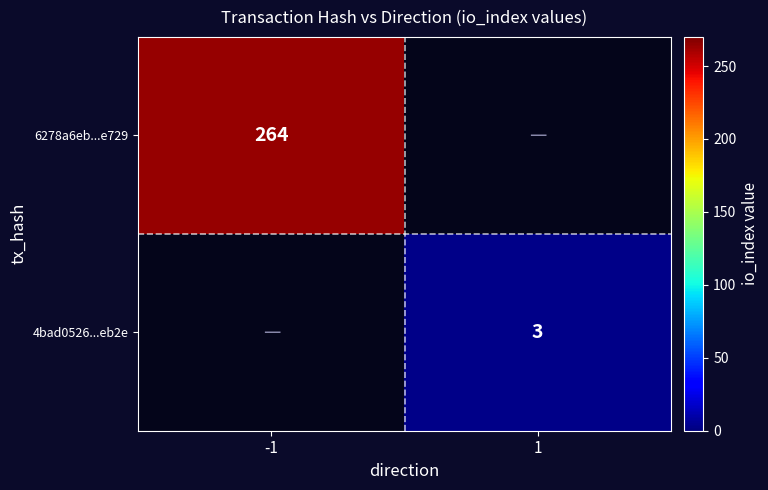

What is the total value across all series at 1?

3